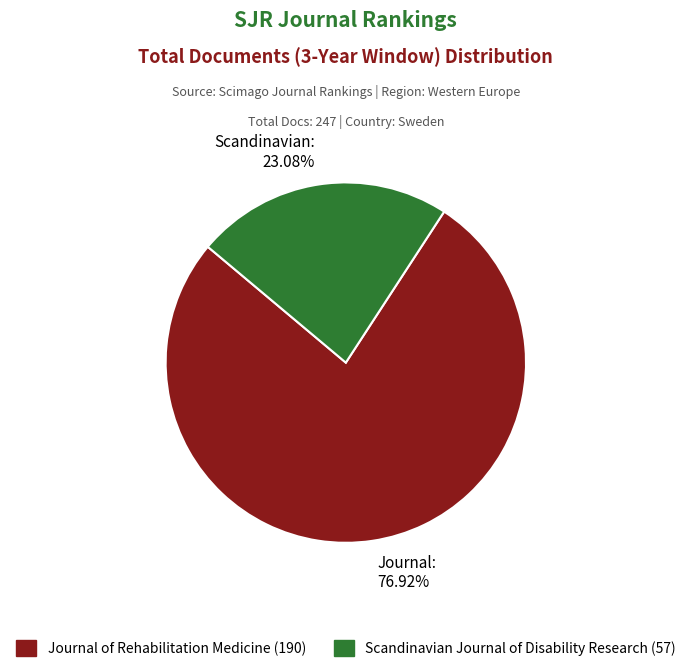

Combined, do Scandinavian: 23.08% and Journal: 76.92% account for over 50%?

Yes